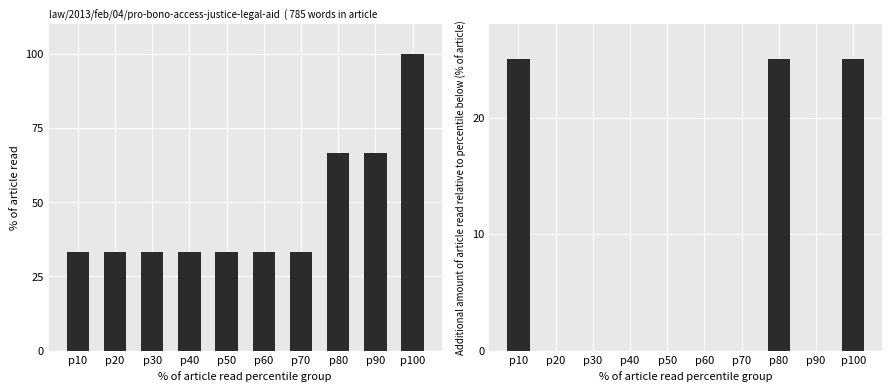

Between p40 and p80, which is larger?

p80